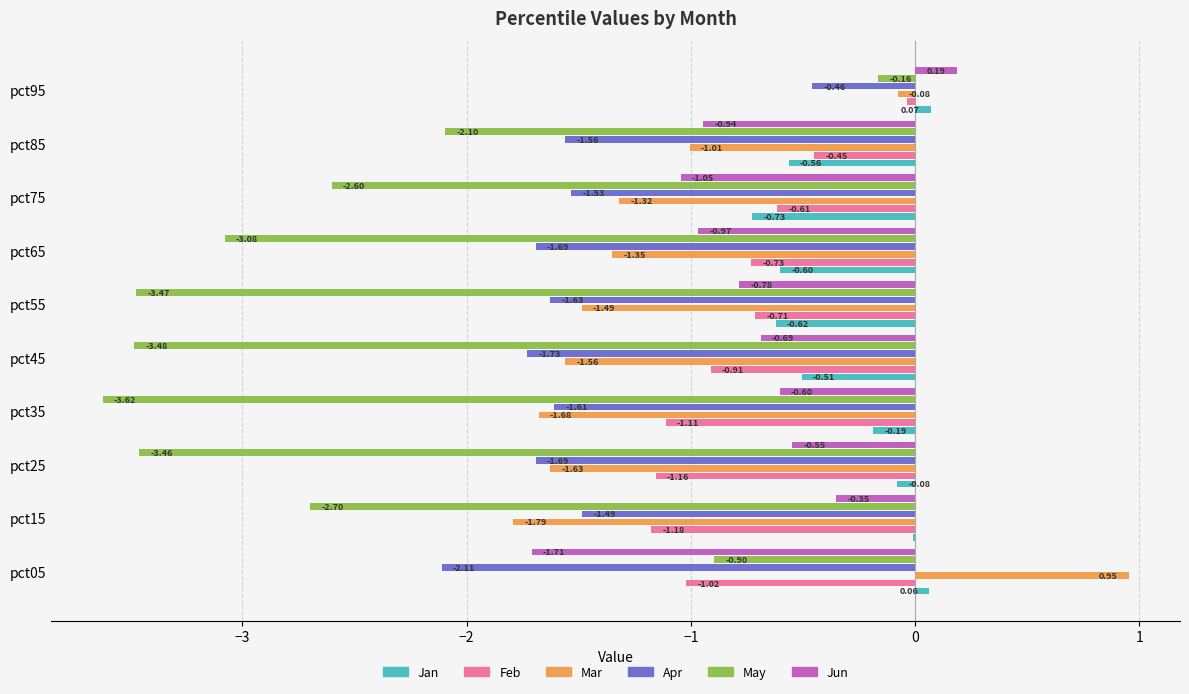

What is the sum of all Apr values?

-15.5